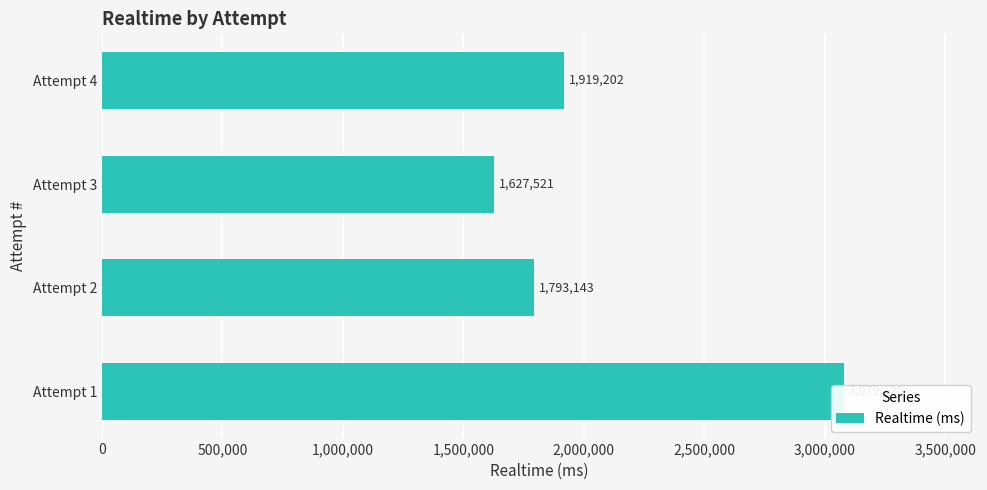

Is it true that the value at Attempt 4 is 385672?

False